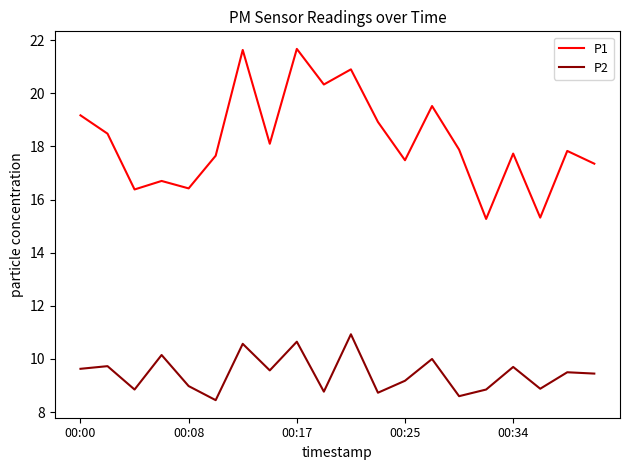

What is the highest value of the P1 series?

21.7